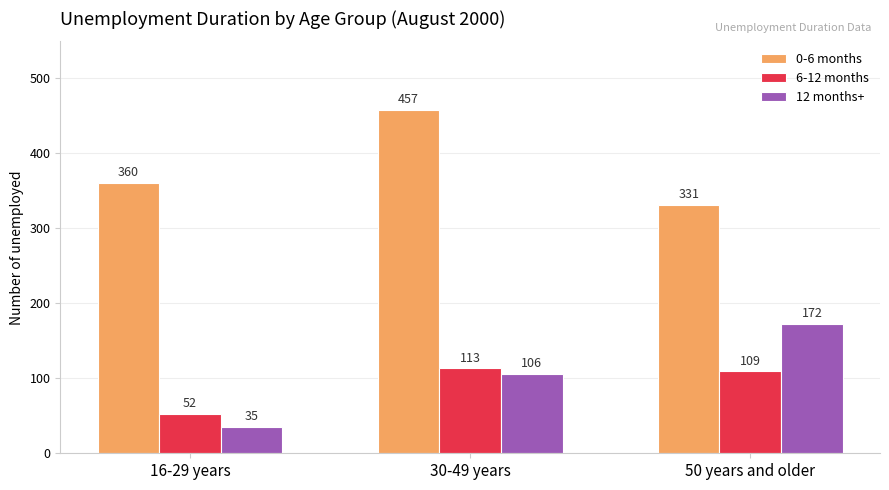

Is it true that 6-12 months equals 50 at 30-49 years?

False